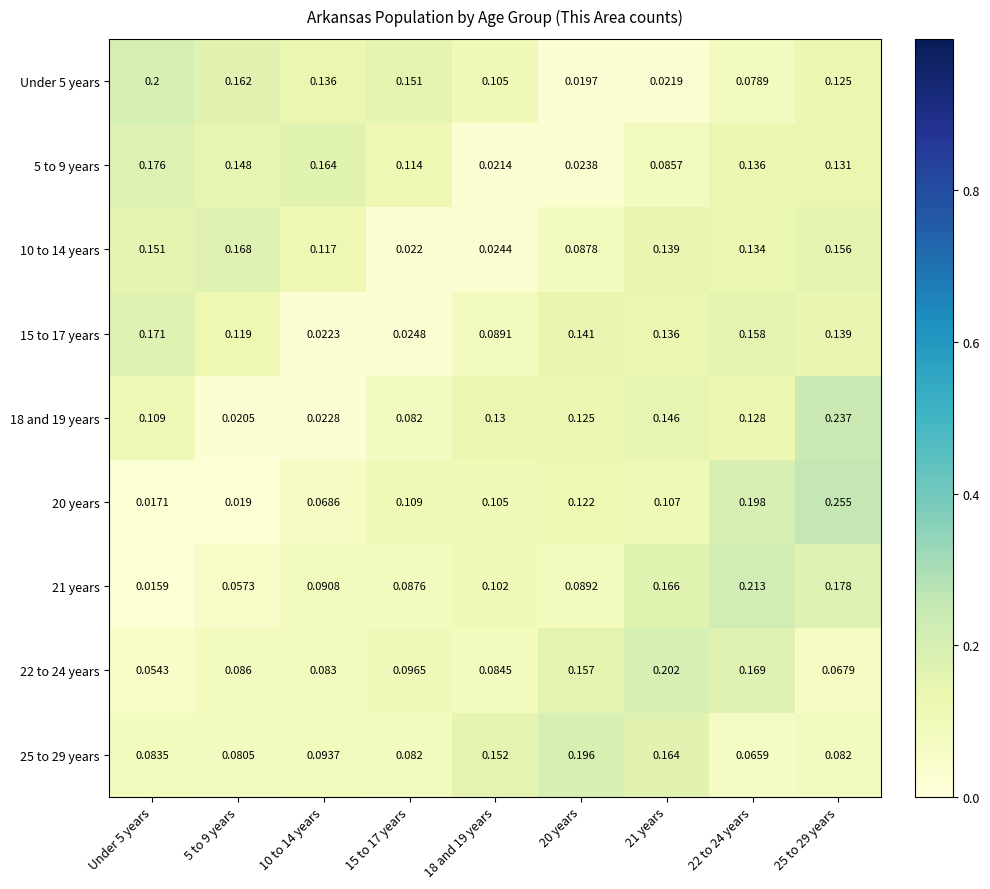

Is the value of 15 to 17 years at 5 to 9 years greater than the value of 18 and 19 years at 15 to 17 years?

Yes